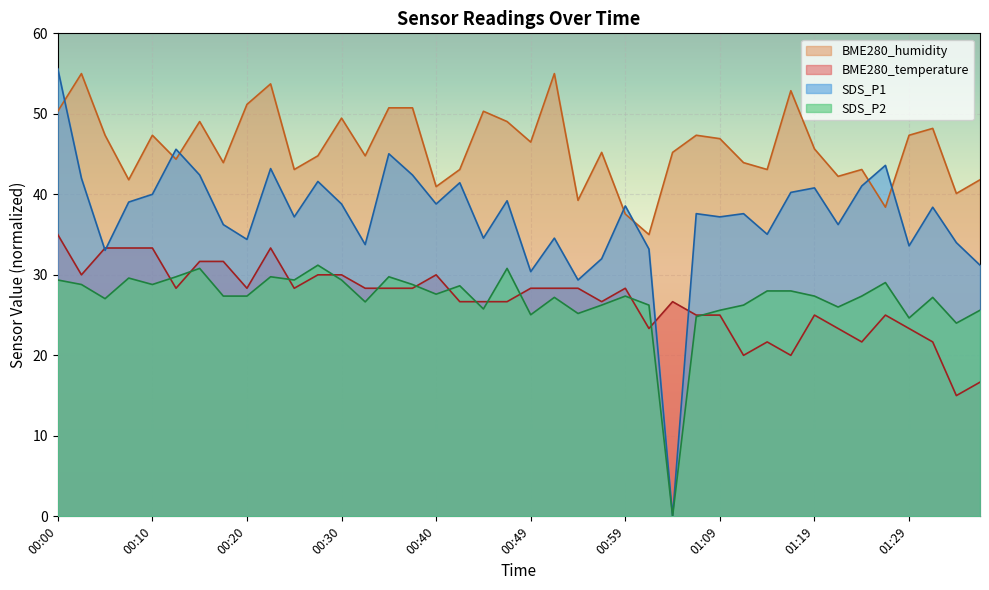

At which category does SDS_P1 reach its first local peak?

00:13